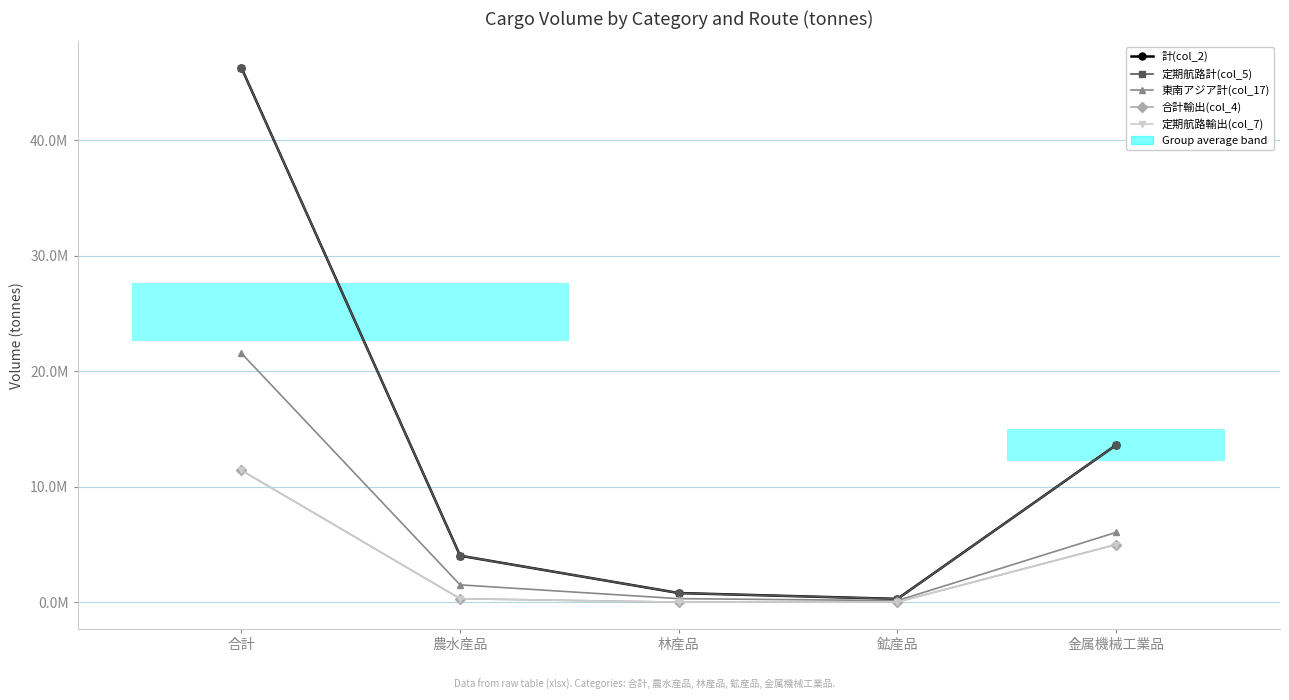

True or false: 定期航路輸出(col_7) and 合計輸出(col_4) intersect in this chart.

False